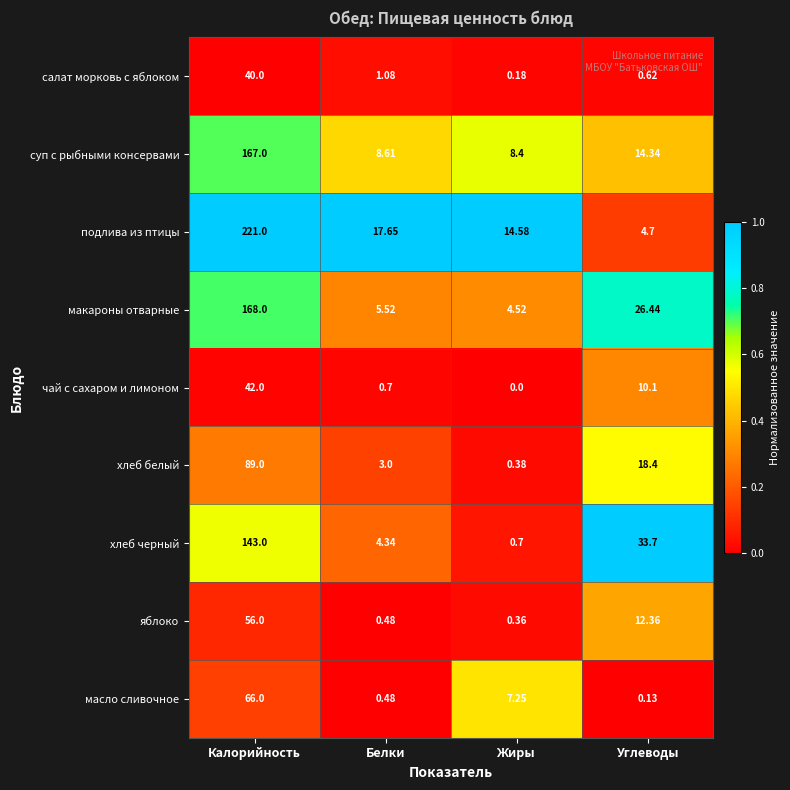

At which label does чай с сахаром и лимоном first exceed 10?

Калорийность